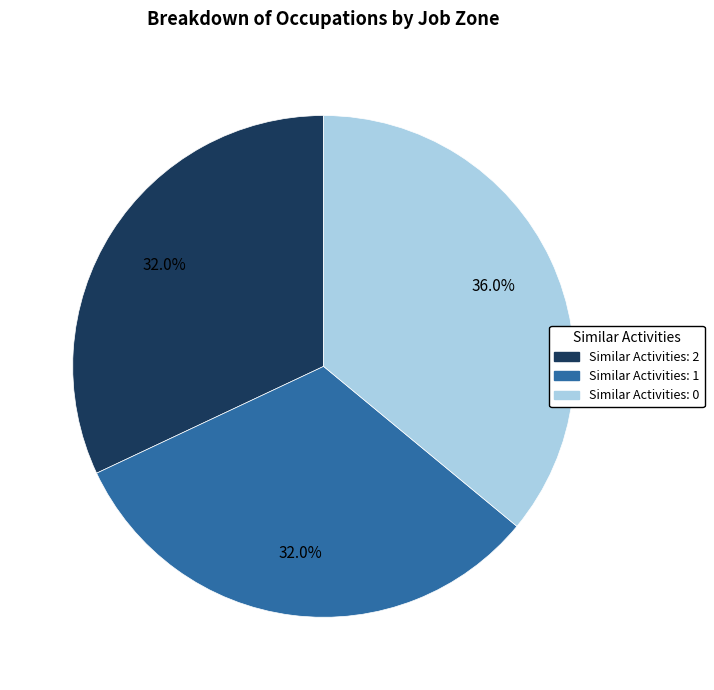

How many slices are in this pie chart?

3